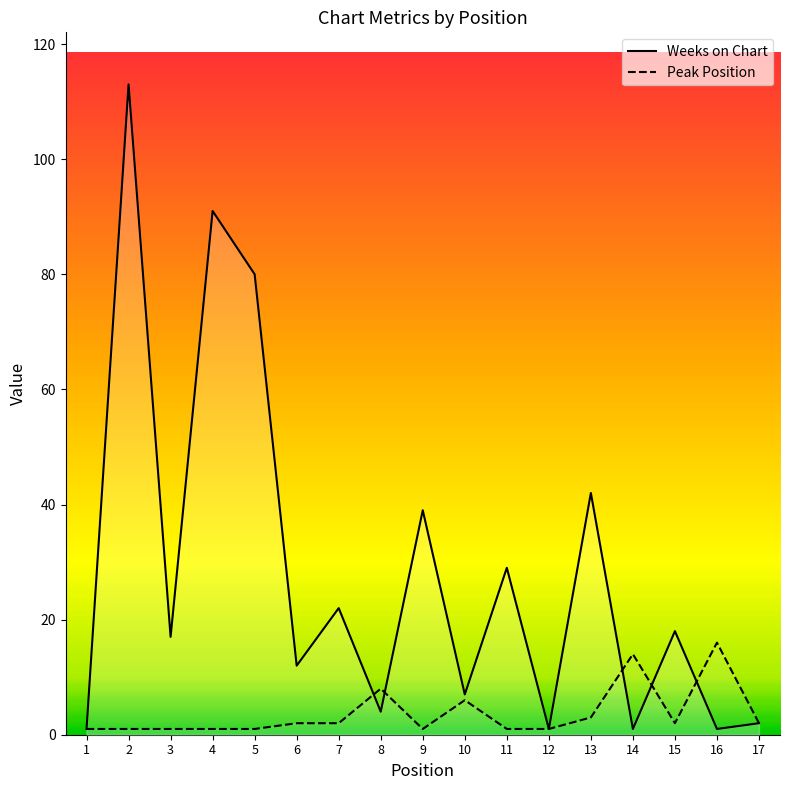

What is the greatest value displayed?

113